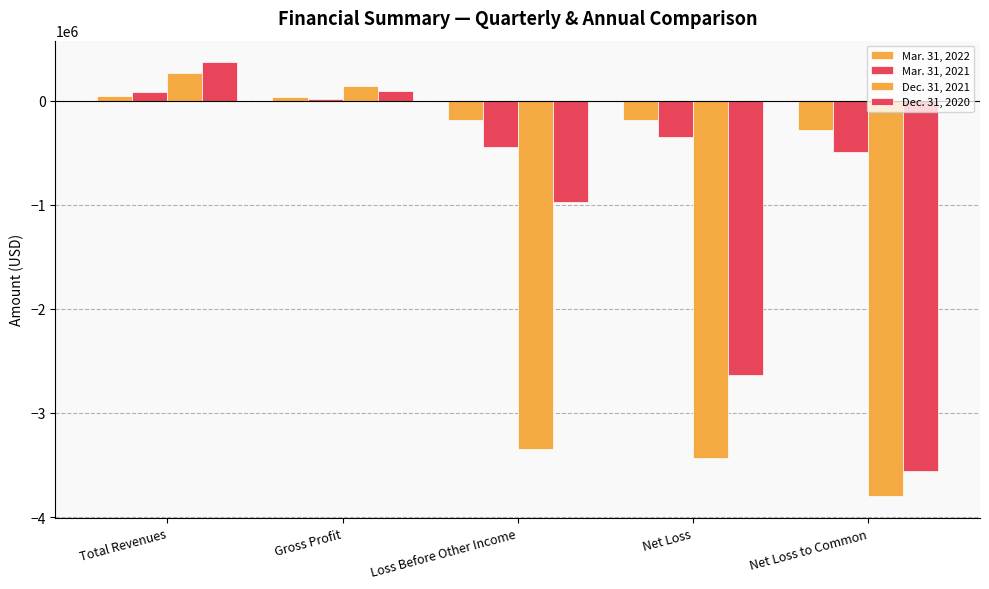

Are the bars horizontal?

No